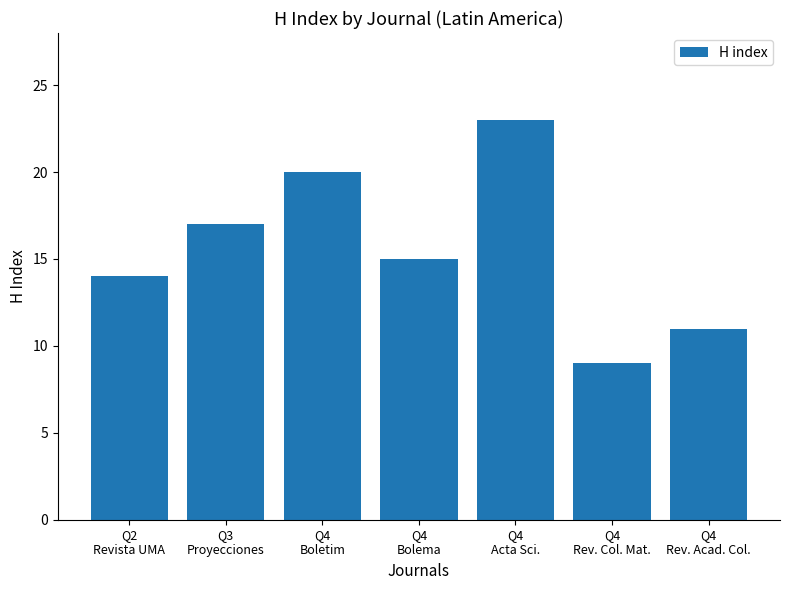

The value at Q4
Bolema is 4. True or false?

False